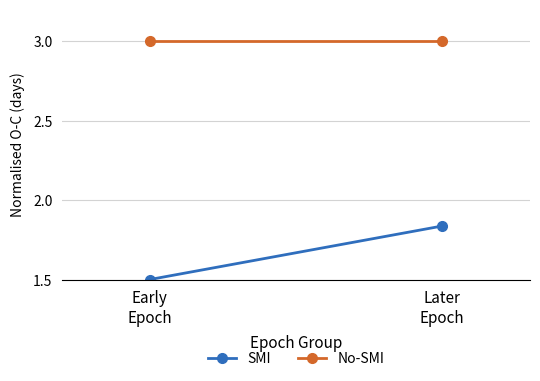

Which series has the widest spread of values?

SMI